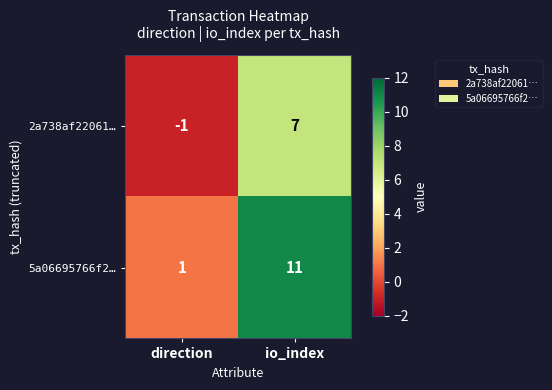

Reading left to right, transcribe all the data shown in this chart.

2a738af22061…: direction=-1	io_index=7
5a06695766f2…: direction=1	io_index=11